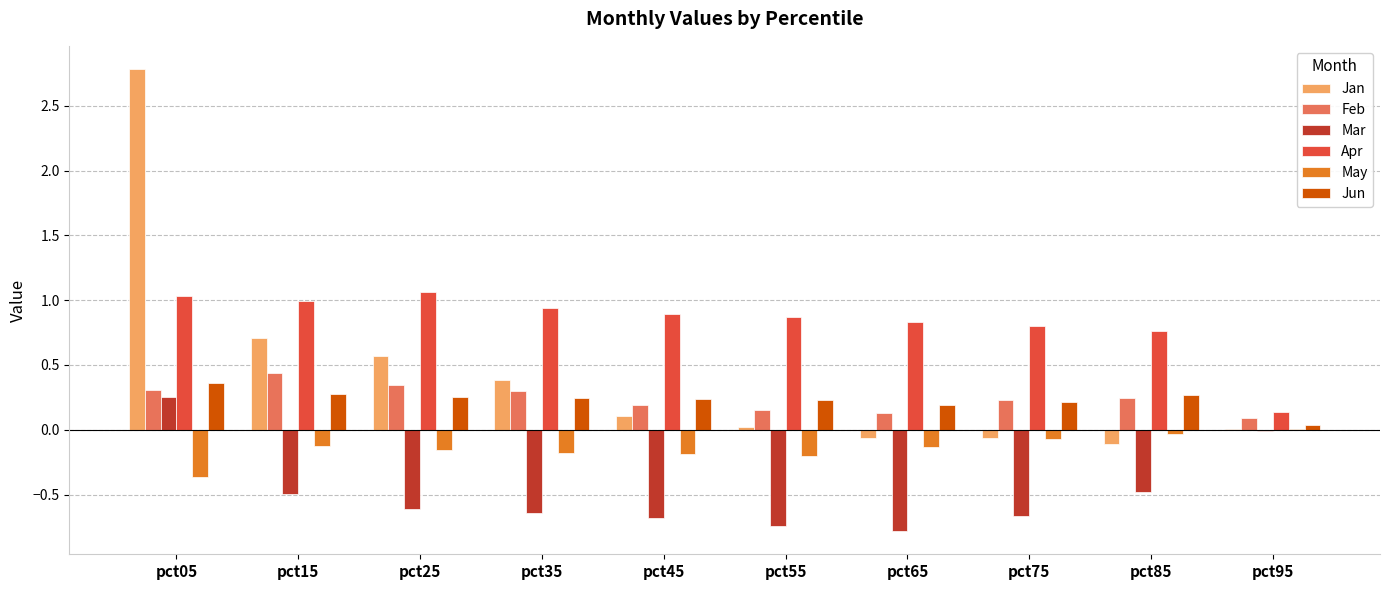

What are all the series names shown in the legend?

Jan, Feb, Mar, Apr, May, Jun